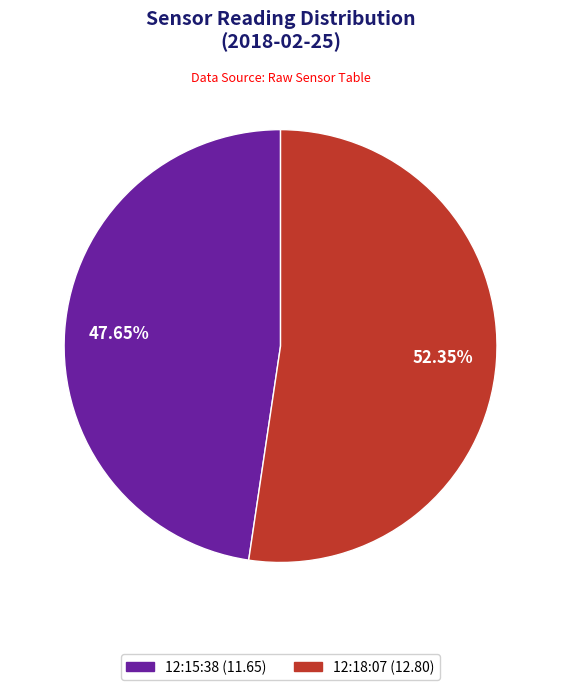

What is the smallest slice in the pie chart?

12:15:38 (11.65)